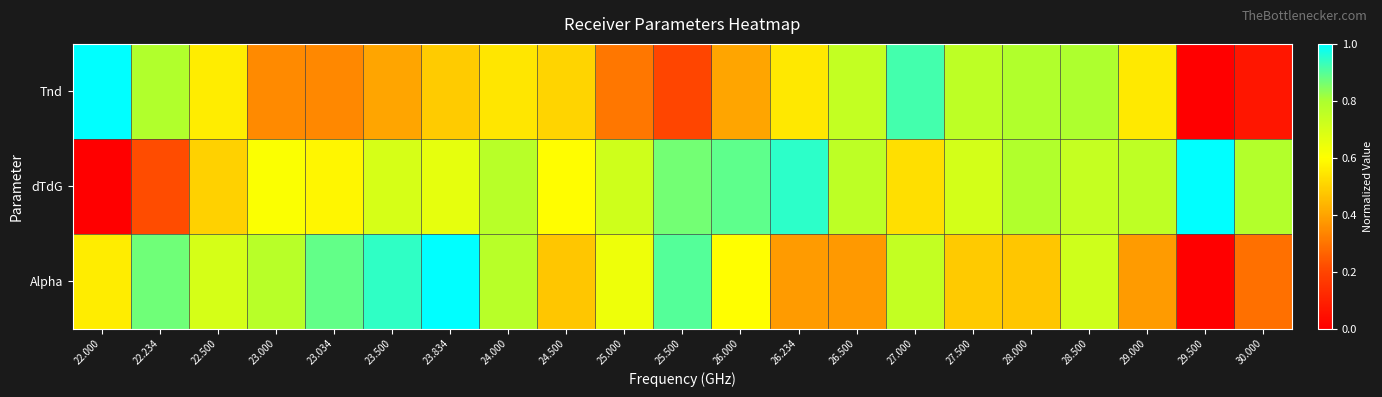

How many series are shown in this chart?

3